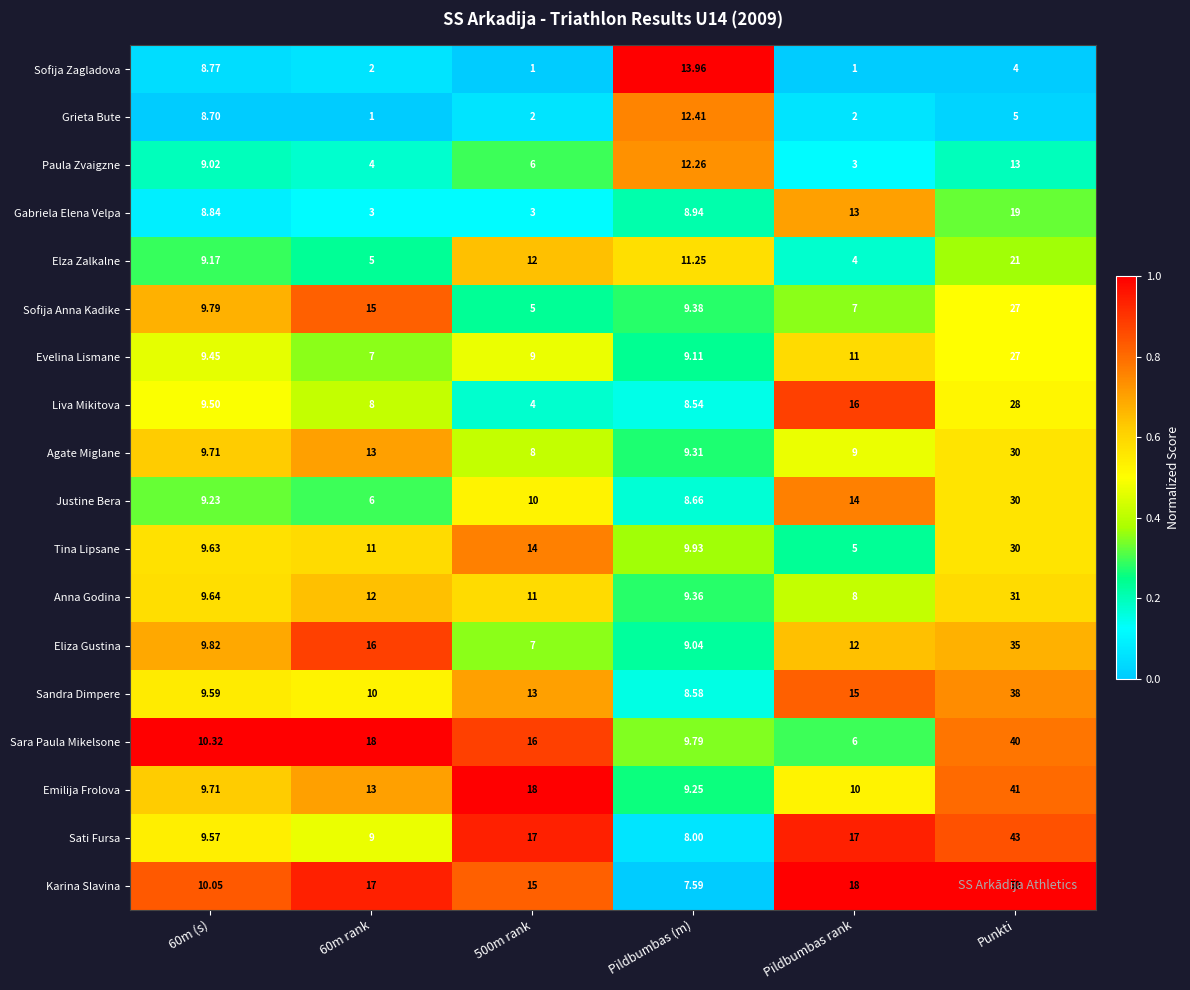

What is the spread (max minus min) of values at Punkti?

46.0